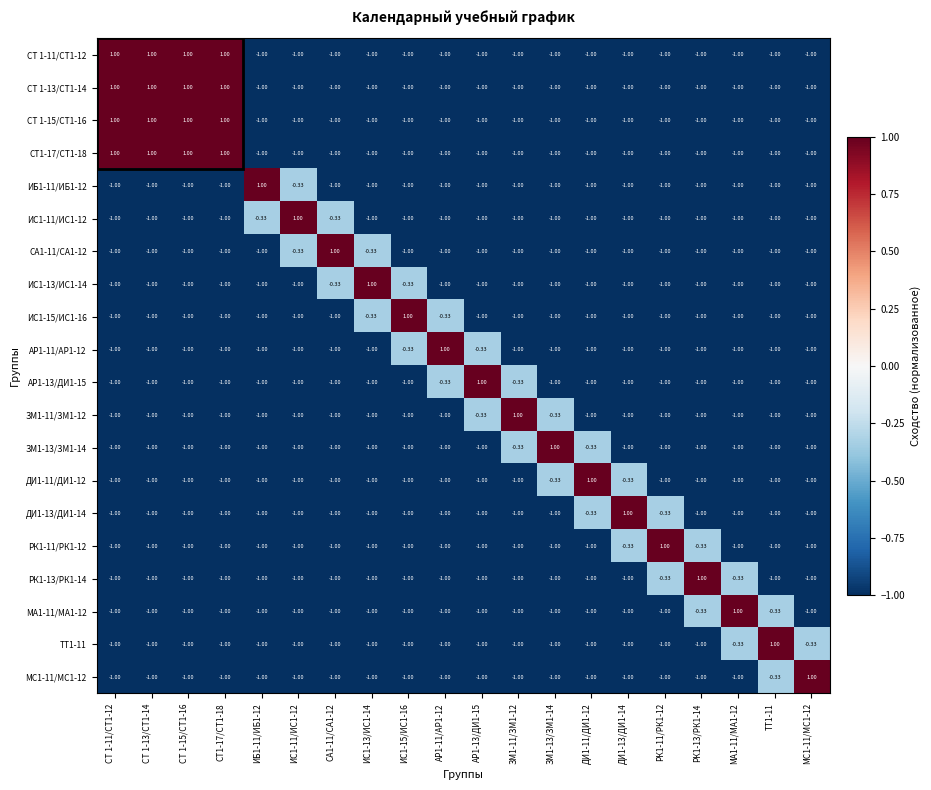

How many values in СТ 1-11/СТ1-12 are below zero?

16